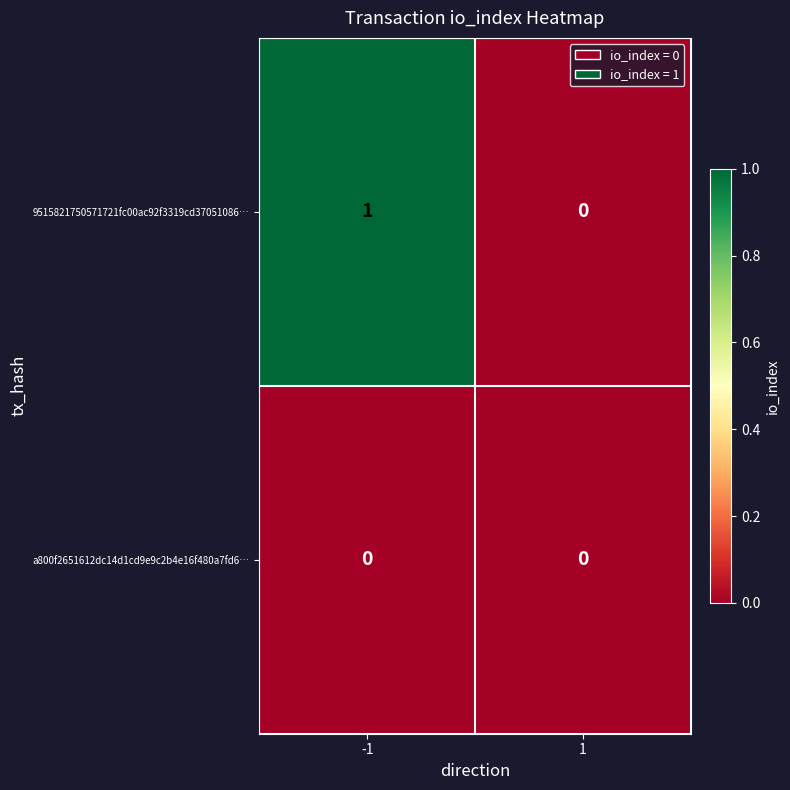

Count the number of data series in this chart.

2